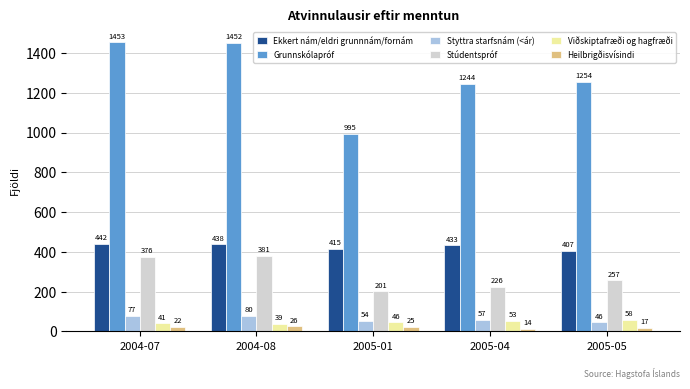

The value of Grunnskólapróf at 2005-04 is 1244. True or false?

True